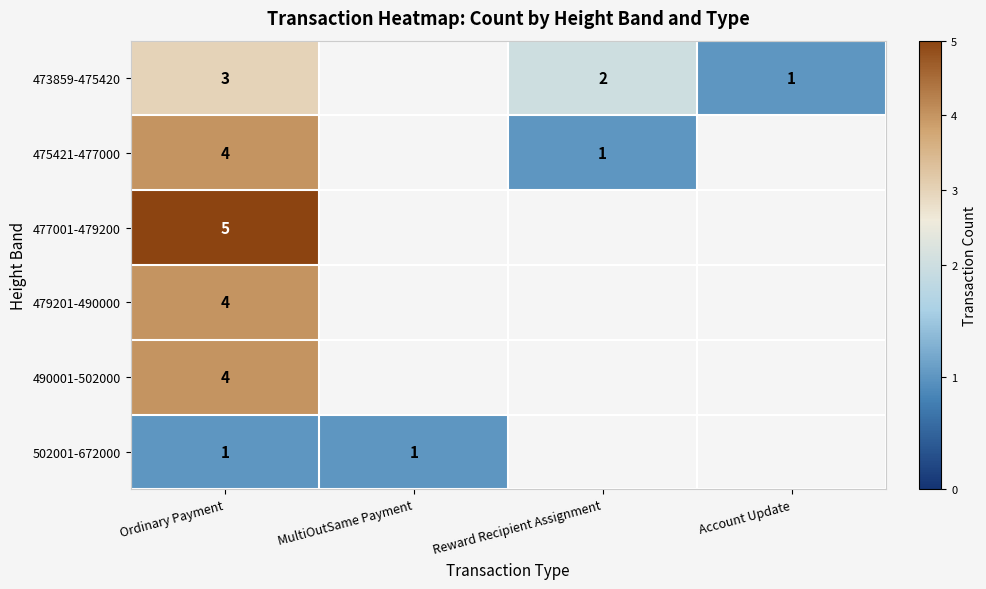

The value of 475421-477000 at Ordinary Payment is 4. True or false?

True